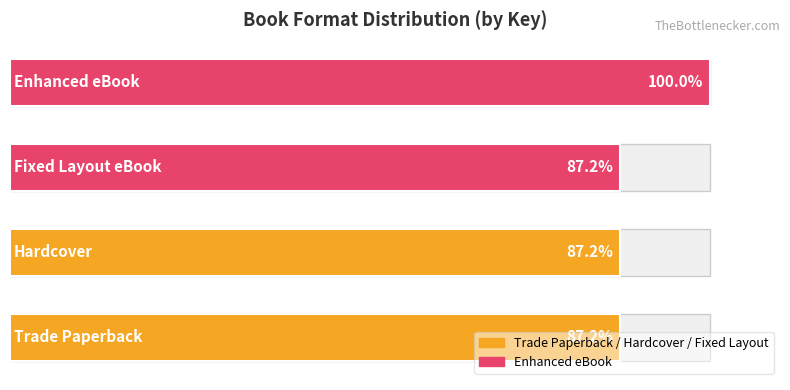

List the labels in order of value, smallest first.

0, 1, 2, 3